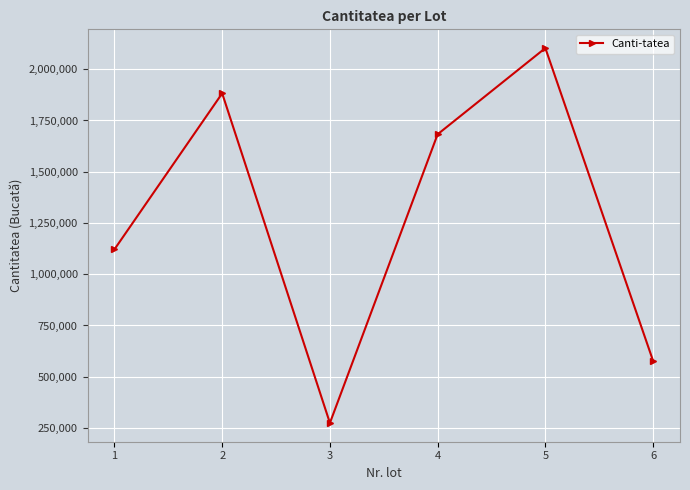

What is the value of the 2nd point from the left?

1882400